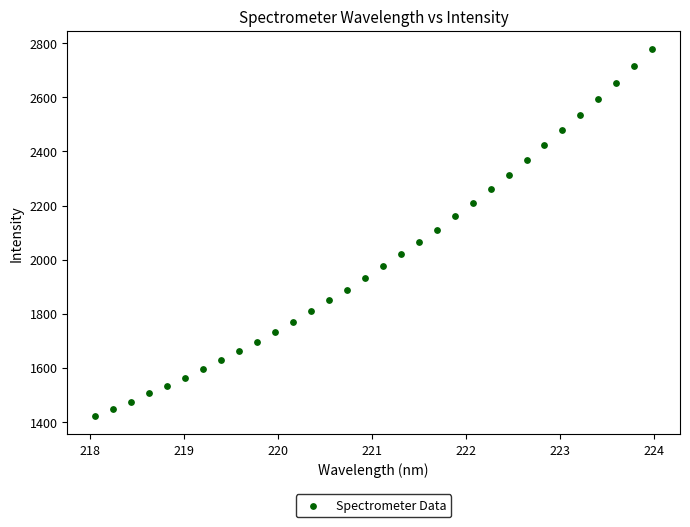

What is the range of Y values (max minus min)?

1356.5